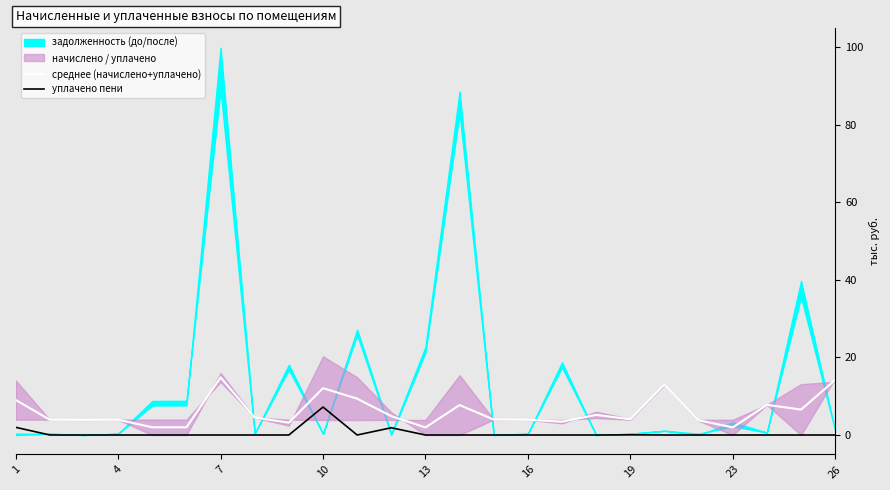

What is the average value of the среднее (начислено+уплачено) series?

6.0